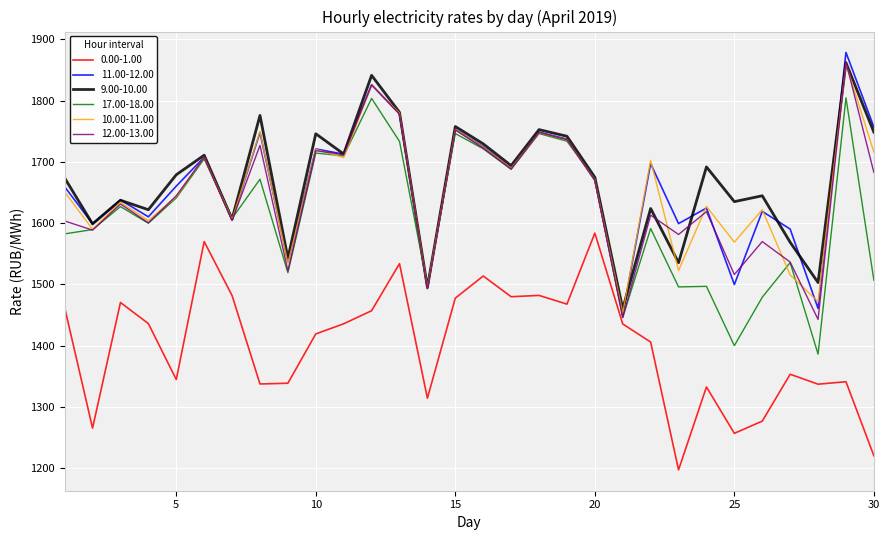

What is the difference between the maximum and minimum values in the 12.00-13.00 series?

420.4